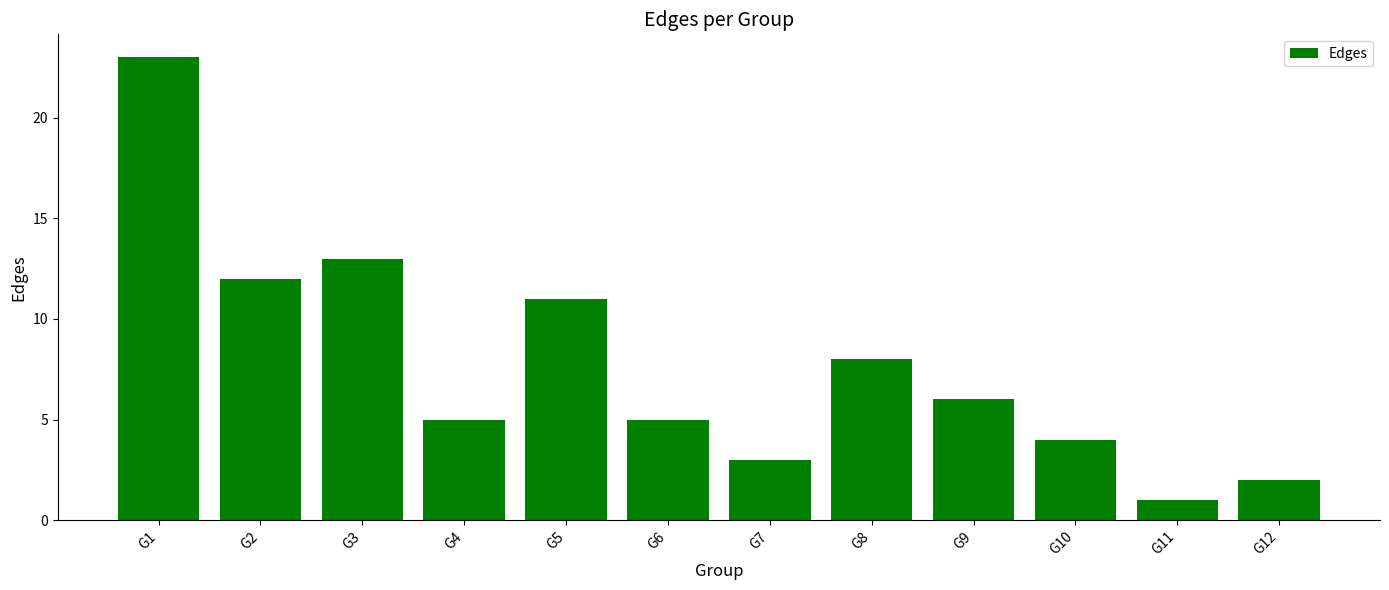

The value at G1 is 23. True or false?

True